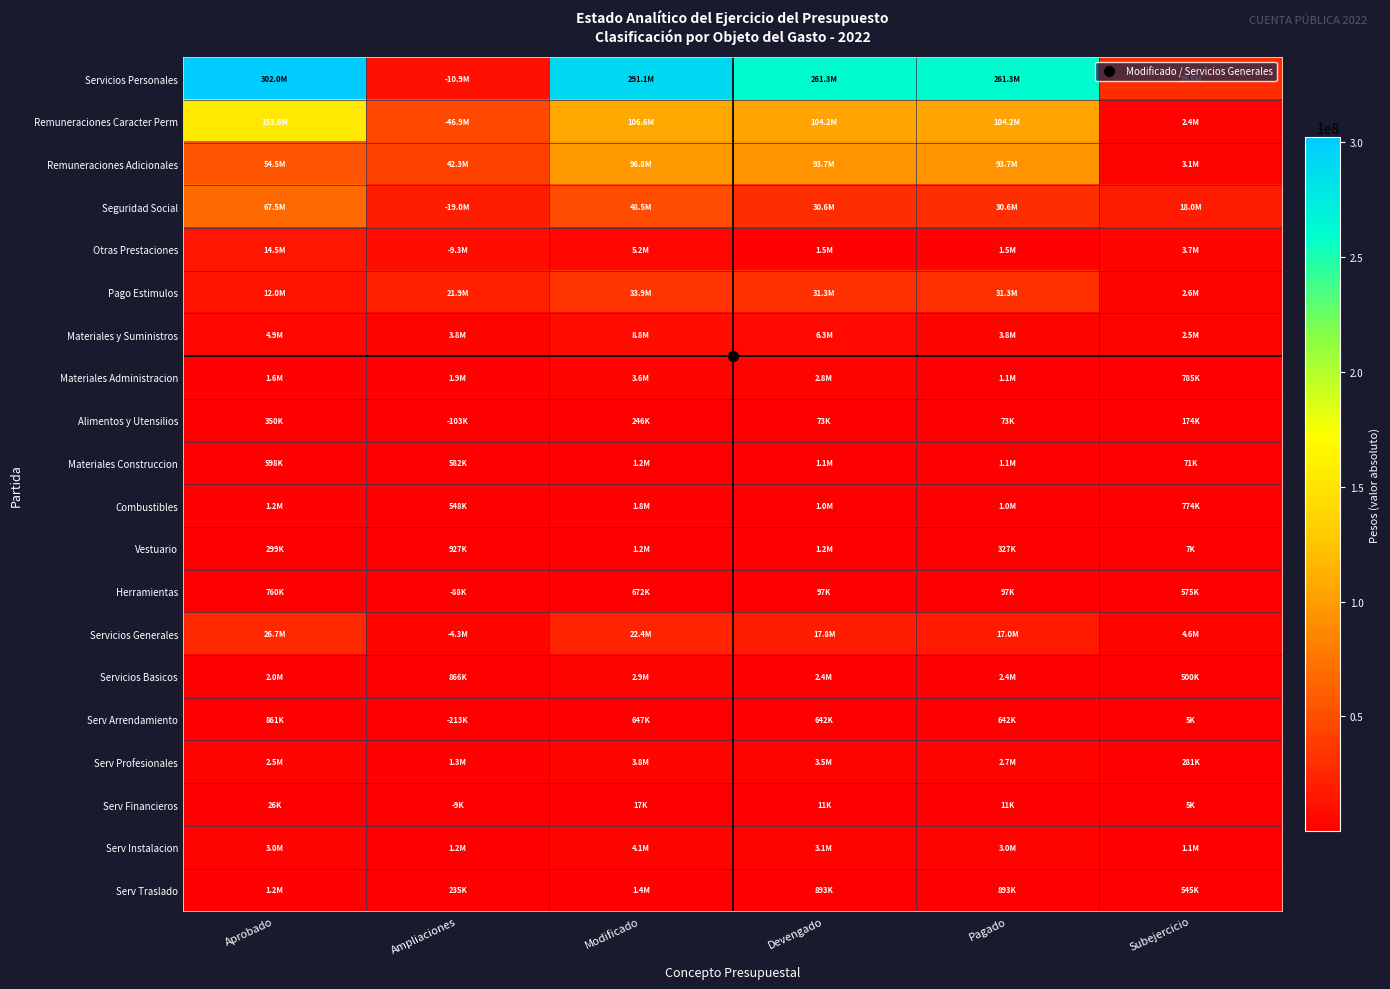

Reading right to left, transcribe all the data shown in this chart.

Servicios Personales: Subejercicio=29780570	Pagado=261304073	Devengado=261304073	Modificado=291084643	Ampliaciones=10936360	Aprobado=302021003
Remuneraciones Caracter Perm: Subejercicio=2413240	Pagado=104215788	Devengado=104215788	Modificado=106629028	Ampliaciones=46922859	Aprobado=153551887
Remuneraciones Adicionales: Subejercicio=3104601	Pagado=93698934	Devengado=93698934	Modificado=96803535	Ampliaciones=42338921	Aprobado=54464614
Seguridad Social: Subejercicio=17973447	Pagado=30558055	Devengado=30558055	Modificado=48531502	Ampliaciones=18963338	Aprobado=67494840
Otras Prestaciones: Subejercicio=3684393	Pagado=1547237	Devengado=1547237	Modificado=5231630	Ampliaciones=9268360	Aprobado=14499990
Pago Estimulos: Subejercicio=2604889	Pagado=31284059	Devengado=31284059	Modificado=33888948	Ampliaciones=21879276	Aprobado=12009672
Materiales y Suministros: Subejercicio=2450963	Pagado=3777406	Devengado=6321162	Modificado=8772125	Ampliaciones=3849858	Aprobado=4922267
Materiales Administracion: Subejercicio=784600	Pagado=1149470	Devengado=2774509	Modificado=3559109	Ampliaciones=1927742	Aprobado=1631367
Alimentos y Utensilios: Subejercicio=173581	Pagado=72584	Devengado=72584	Modificado=246165	Ampliaciones=103335	Aprobado=349500
Materiales Construccion: Subejercicio=70847	Pagado=1081601	Devengado=1108825	Modificado=1179672	Ampliaciones=581672	Aprobado=598000
Combustibles: Subejercicio=774227	Pagado=1014270	Devengado=1014270	Modificado=1788497	Ampliaciones=548497	Aprobado=1240000
Vestuario: Subejercicio=7409	Pagado=327250	Devengado=1218743	Modificado=1226152	Ampliaciones=926752	Aprobado=299400
Herramientas: Subejercicio=575321	Pagado=96716	Devengado=96716	Modificado=672037	Ampliaciones=87963	Aprobado=760000
Servicios Generales: Subejercicio=4576822	Pagado=17026532	Devengado=17847697	Modificado=22424519	Ampliaciones=4320989	Aprobado=26745508
Servicios Basicos: Subejercicio=499985	Pagado=2359700	Devengado=2359700	Modificado=2859685	Ampliaciones=866281	Aprobado=1993404
Serv Arrendamiento: Subejercicio=5004	Pagado=642465	Devengado=642465	Modificado=647469	Ampliaciones=213437	Aprobado=860906
Serv Profesionales: Subejercicio=281352	Pagado=2716112	Devengado=3479441	Modificado=3760793	Ampliaciones=1309342	Aprobado=2451451
Serv Financieros: Subejercicio=5216	Pagado=11470	Devengado=11470	Modificado=16686	Ampliaciones=9314	Aprobado=26000
Serv Instalacion: Subejercicio=1061330	Pagado=3031105	Devengado=3084410	Modificado=4145740	Ampliaciones=1150180	Aprobado=2995560
Serv Traslado: Subejercicio=545021	Pagado=893058	Devengado=893058	Modificado=1438079	Ampliaciones=234592	Aprobado=1203487